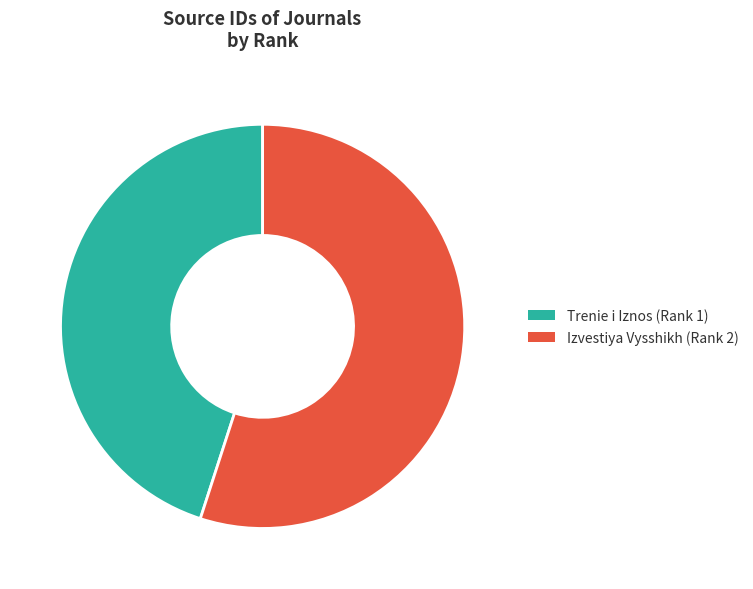

How many segments does this pie chart have?

2